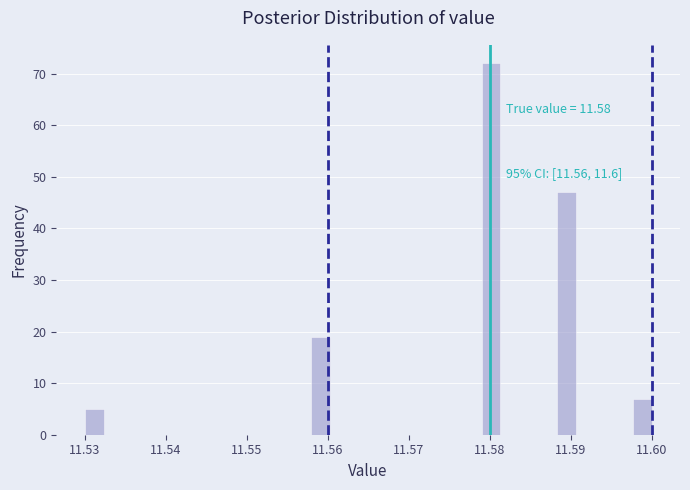

Around what value on the x-axis is the tallest bar? Give the approximate position of its centre, as read against the axis.

11.580